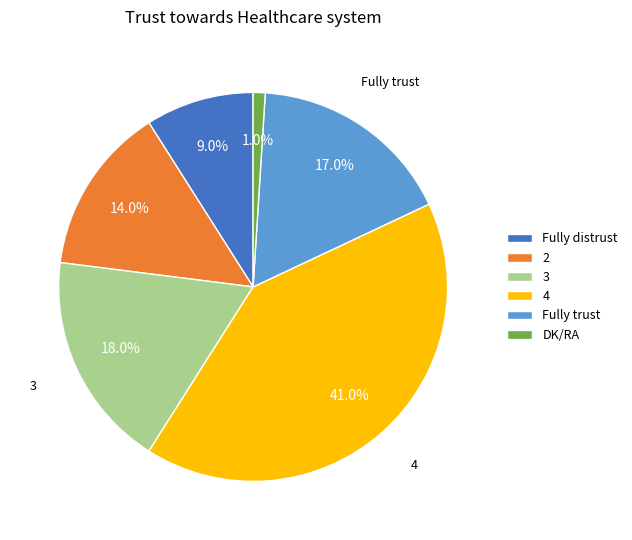

Which slice is the largest?

4